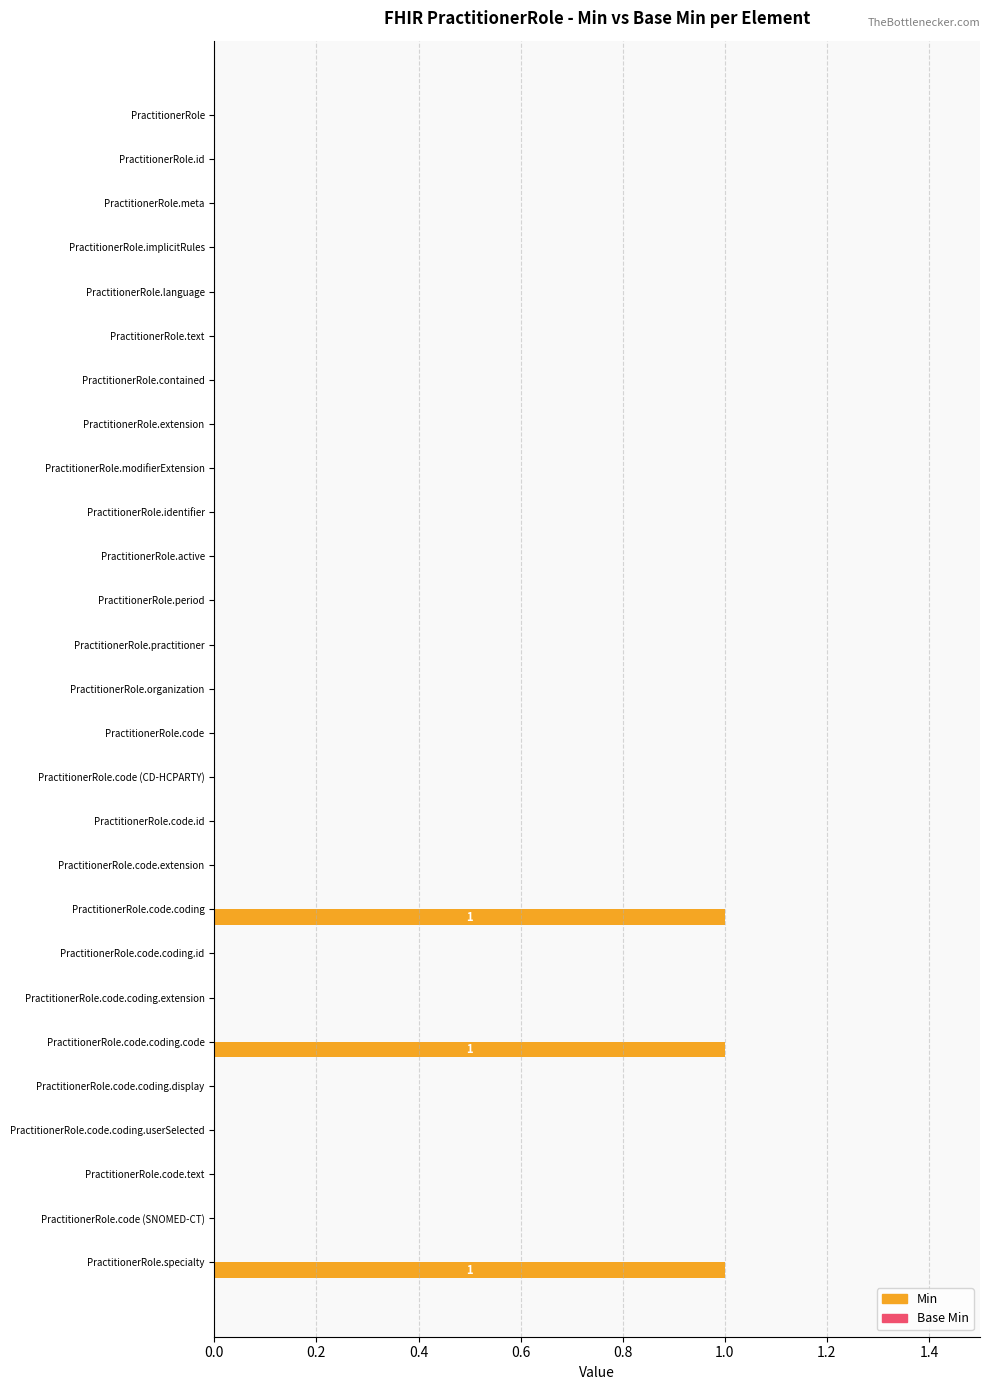

What is the sum of all values?

3